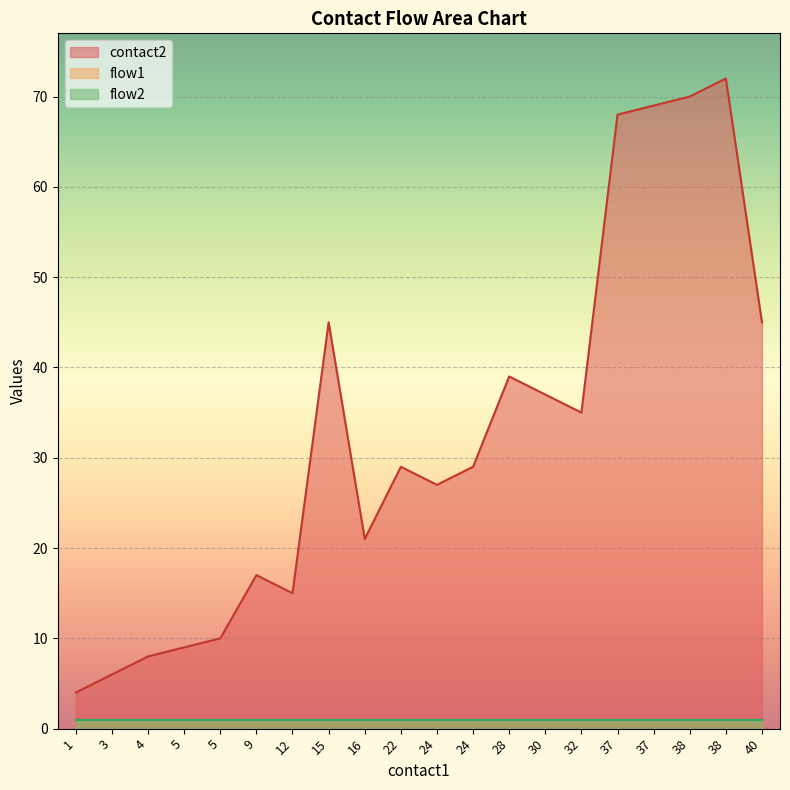

Is it true that flow2 equals 1 at 5?

True